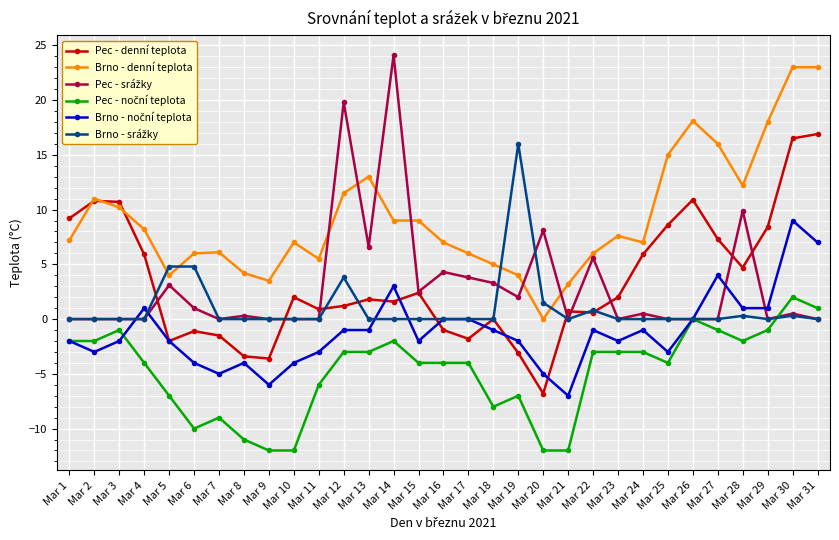

Which series changed the most between Mar 16 and Mar 28?

Pec - denní teplota